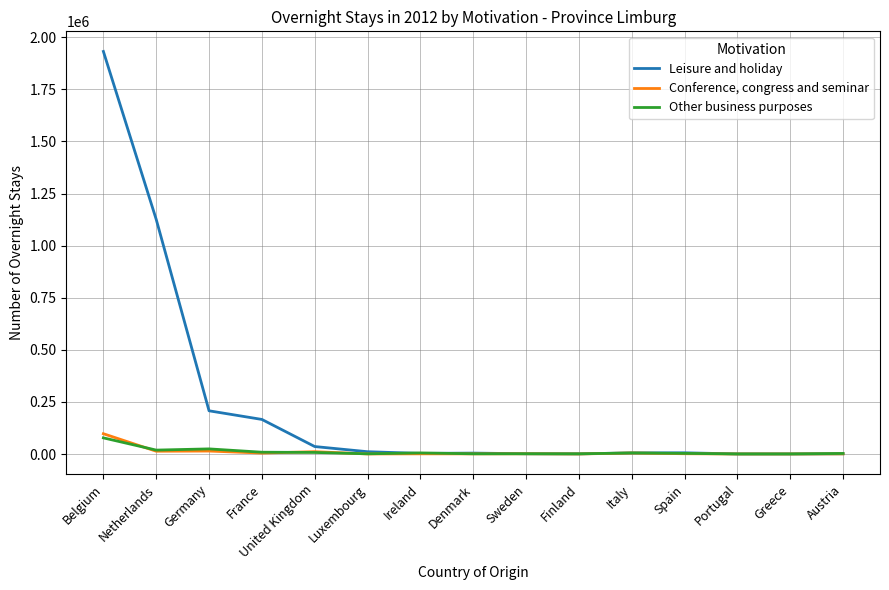

Which category has the highest value across all series?

Belgium